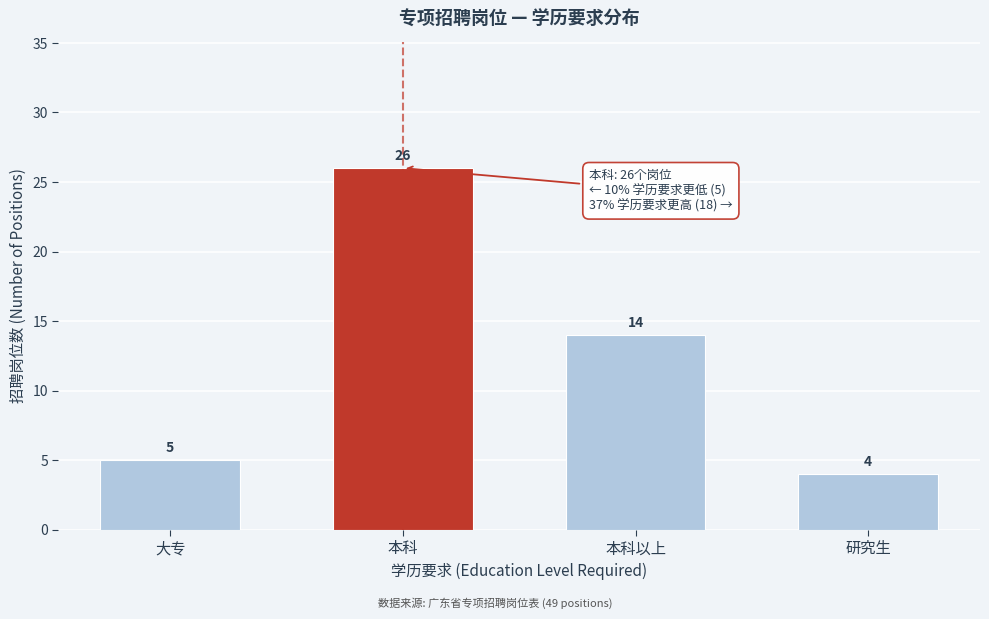

Reading right to left, transcribe all the data shown in this chart.

4	14	26	5